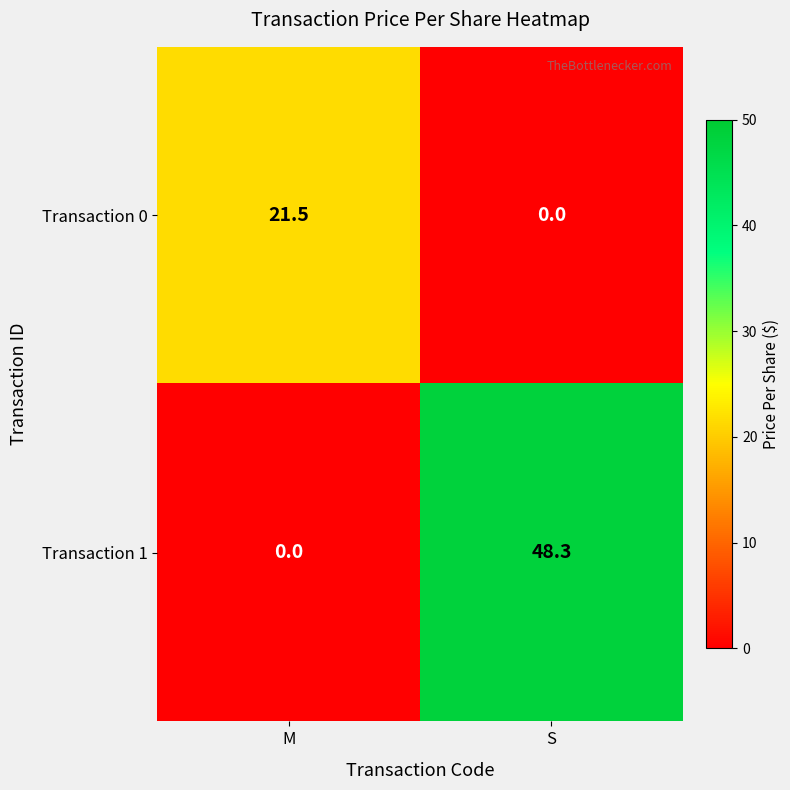

How many data points does each series have?

2